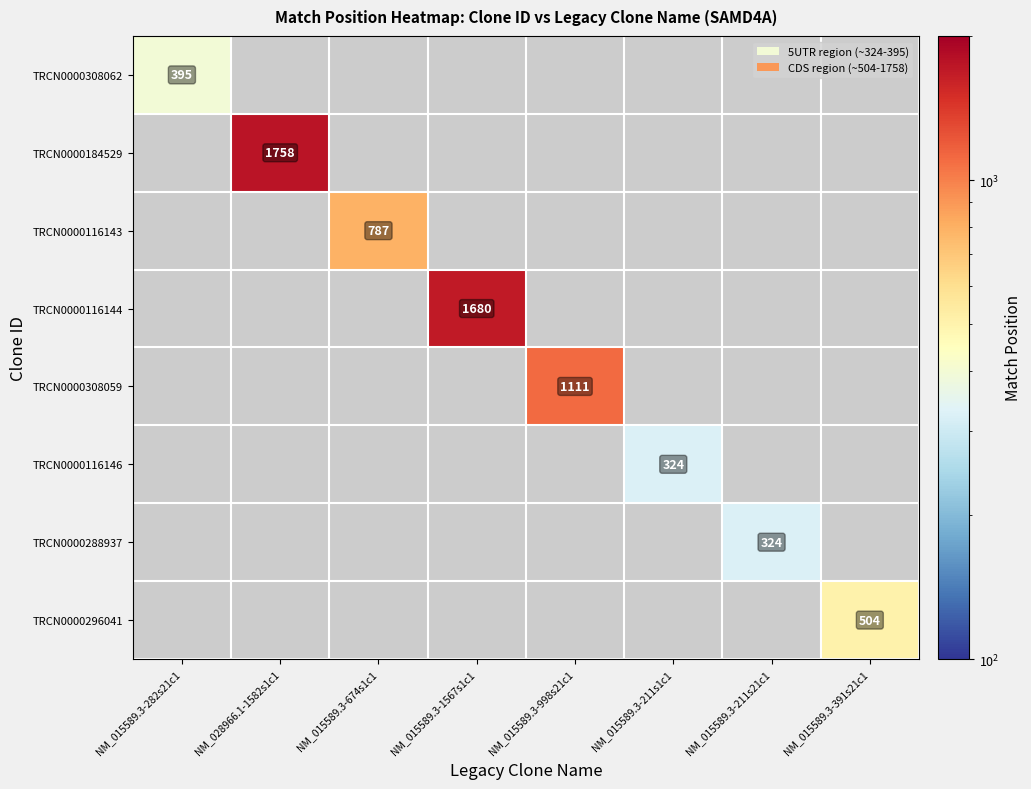

What is the total value across all series at NM_015589.3-211s21c1?

324